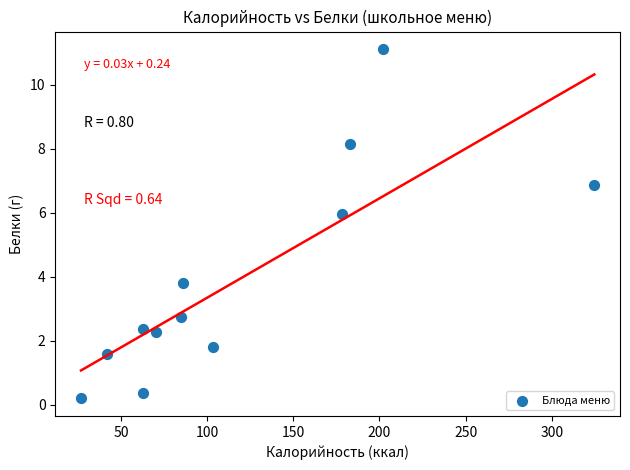

What is the range of Y values (max minus min)?

10.9